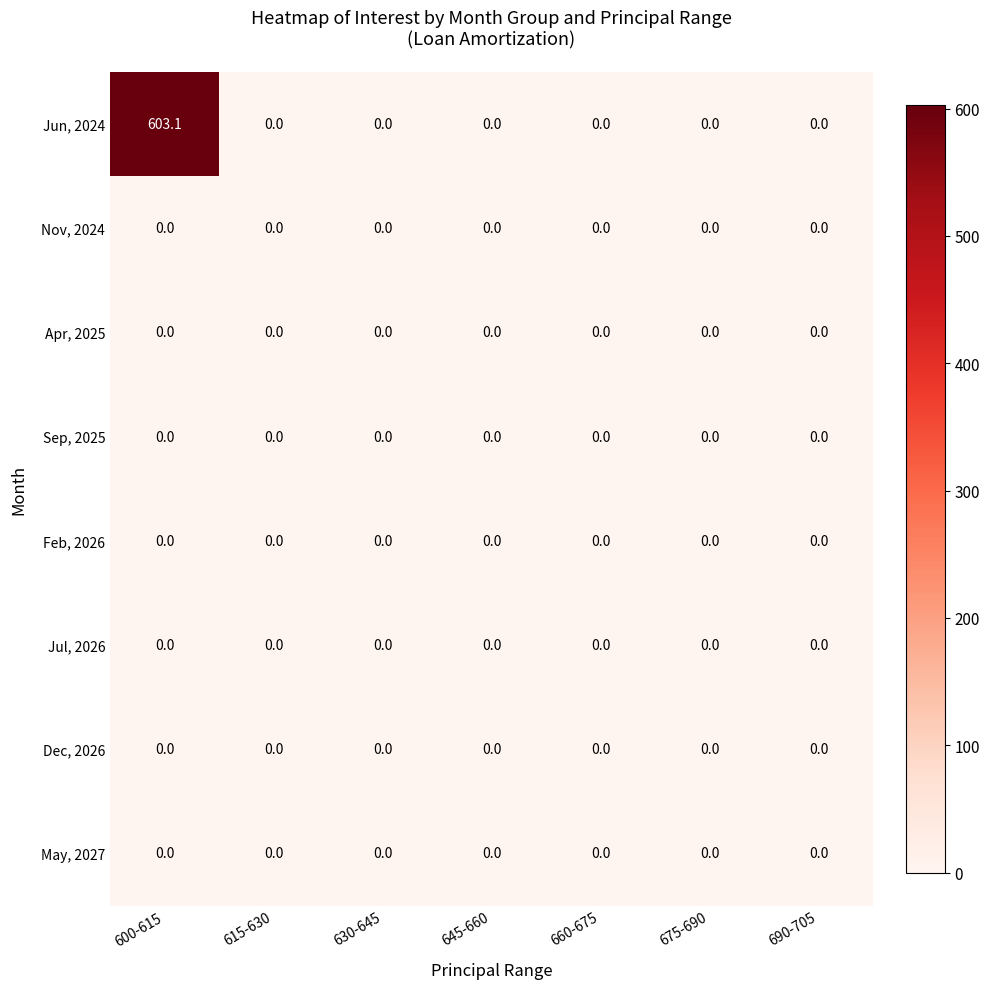

How many data points does each series have?

7